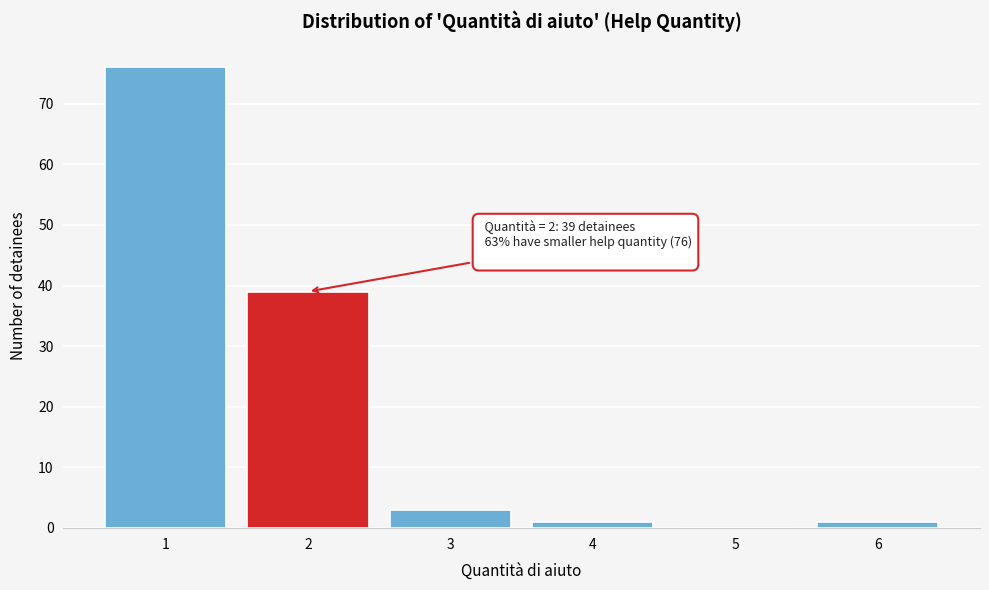

Reading left to right, extract all data points from this chart.

1=76	2=39	3=3	4=1	5=0	6=1